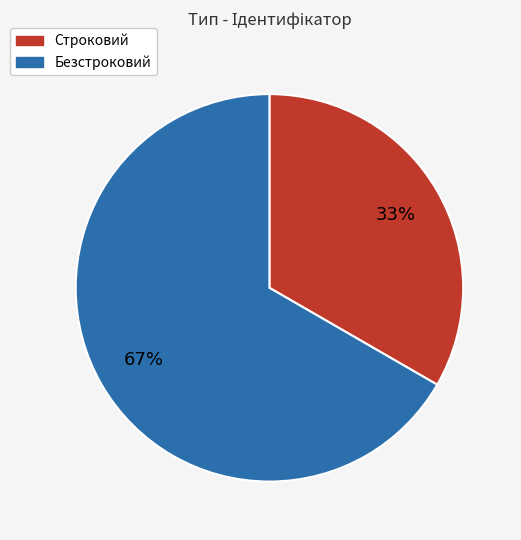

Is there a majority slice in this chart?

Yes